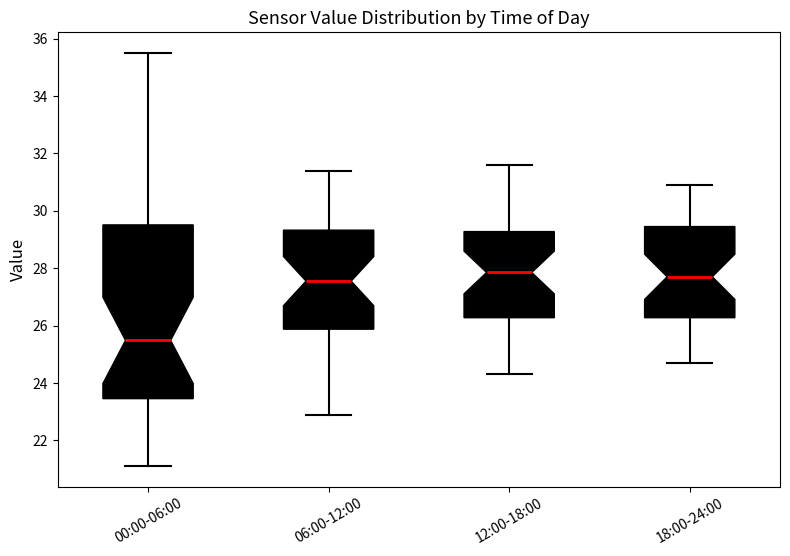

Reading left to right, read every box against the y-axis: the position of its median line, the range the box covers, and the ends of its whiskers. The values are not printed on the chart, so give them approximately, as read against the axis.

00:00-06:00: median 25.4, box 23.4 to 29.6, whiskers 21.2 to 35.6
06:00-12:00: median 27.6, box 25.8 to 29.4, whiskers 23.0 to 31.4
12:00-18:00: median 27.8, box 26.2 to 29.2, whiskers 24.4 to 31.6
18:00-24:00: median 27.8, box 26.2 to 29.4, whiskers 24.8 to 31.0